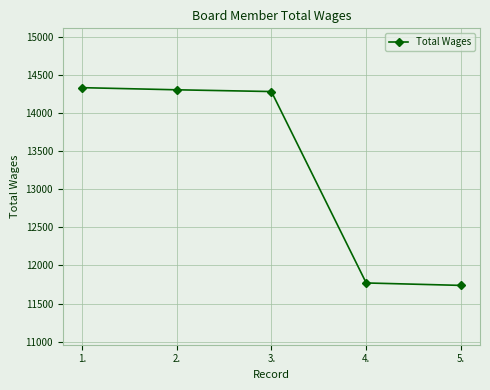

Does the chart have visible grid lines?

Yes